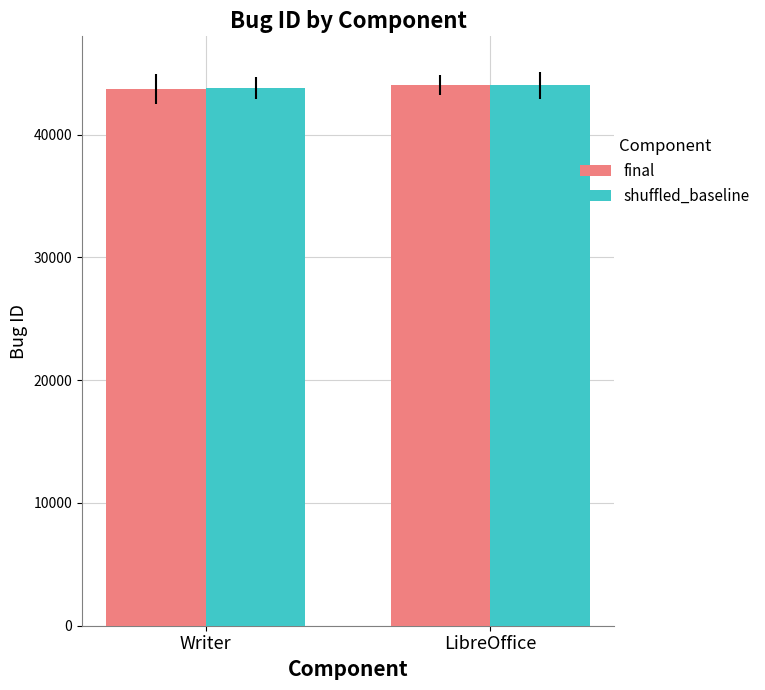

What is the sum of all shuffled_baseline values?

87823